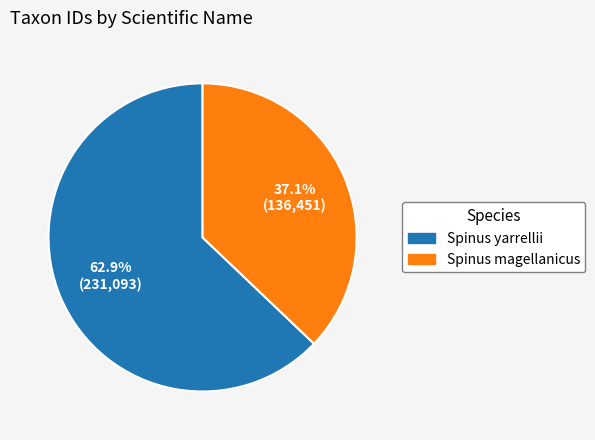

Rank the categories by value from highest to lowest.

Spinus yarrellii, Spinus magellanicus